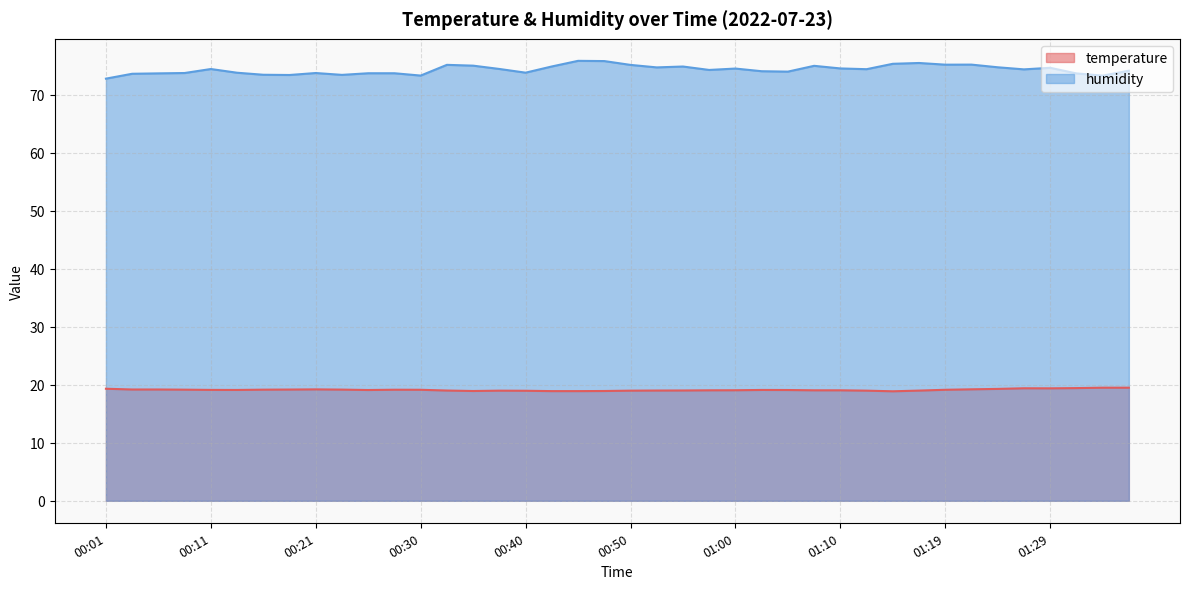

What value does the humidity series have at 01:29?

74.7